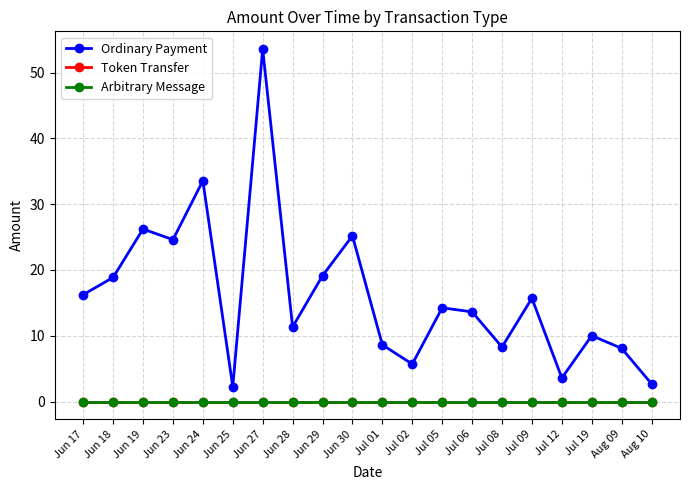

Is this an area chart (filled region under the line)?

No